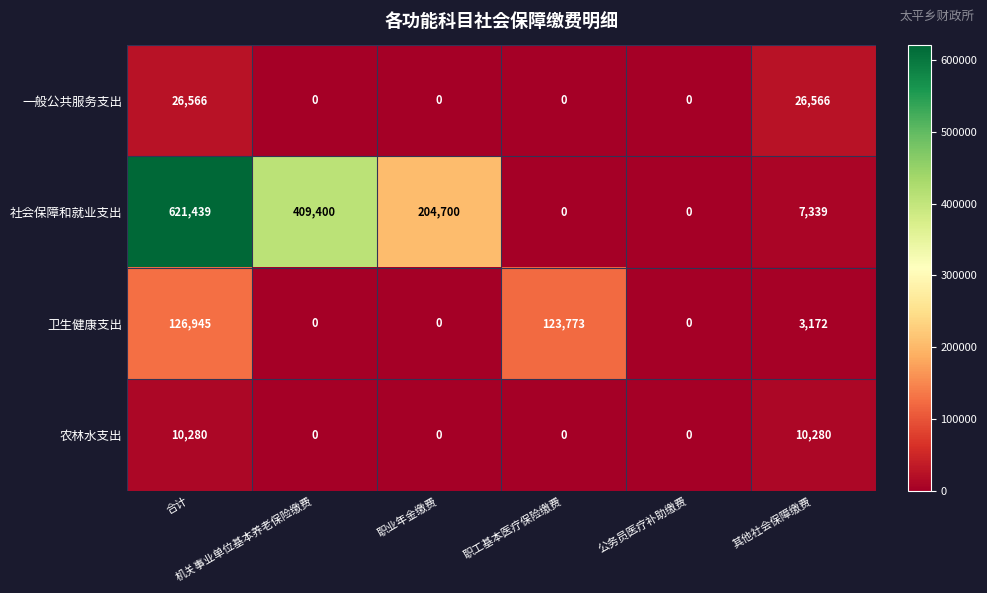

What is the average value of the 一般公共服务支出 series?

8855